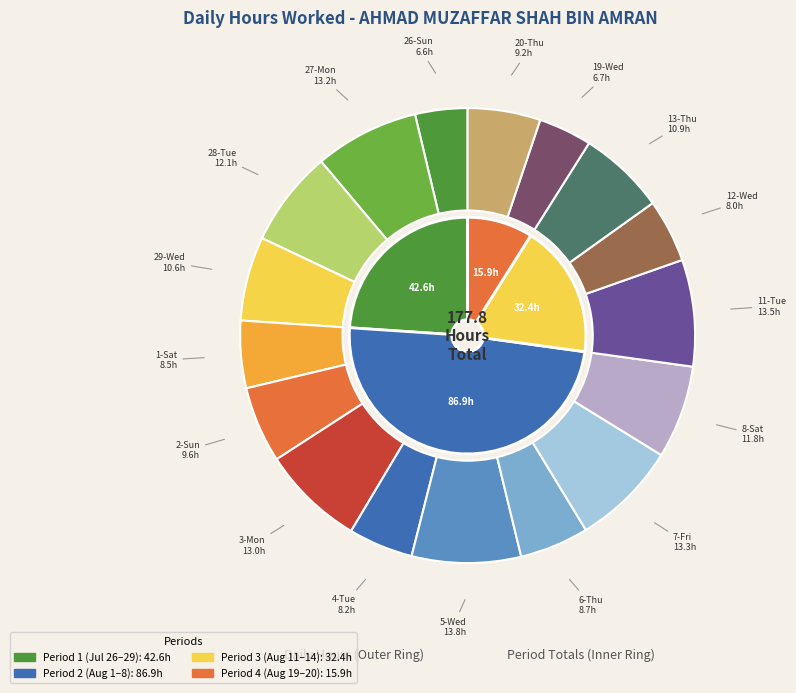

To the nearest percent, what is the difference between the largest and smallest slice percentages?

4%